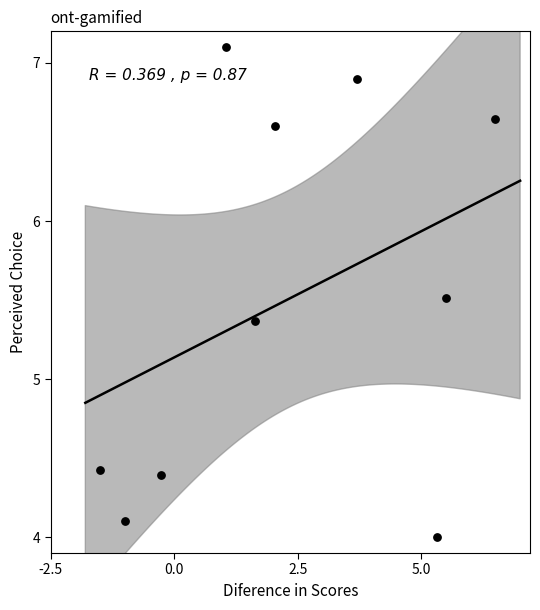

What is the range of Y values (max minus min)?

3.1